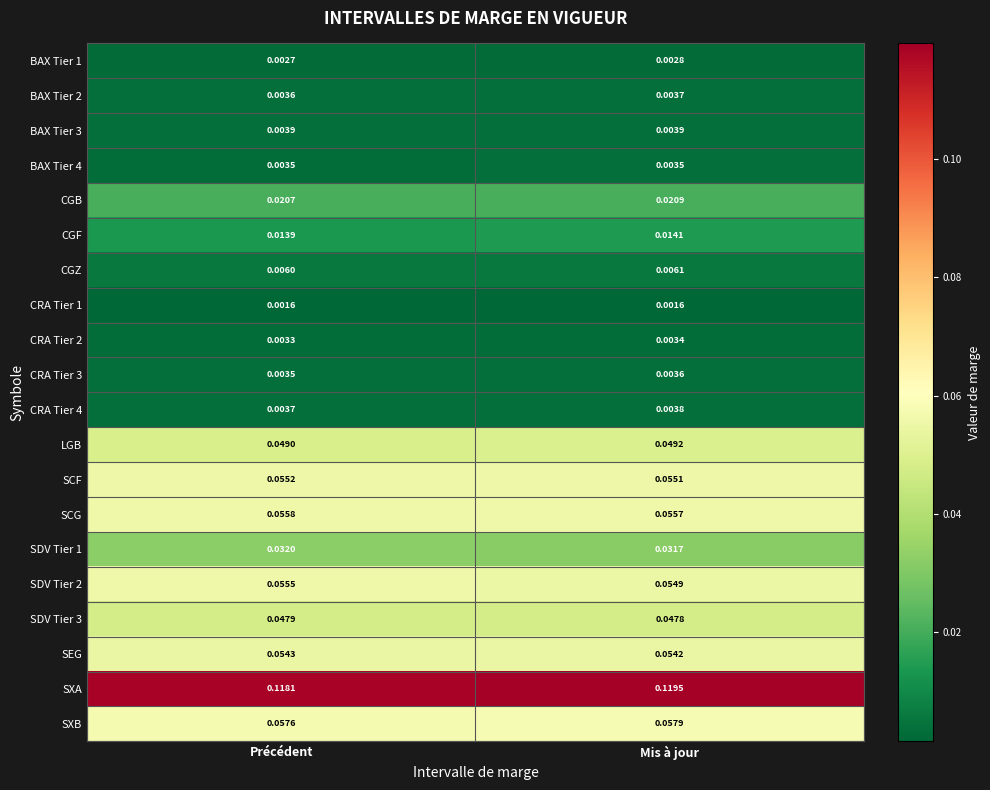

At which category is the sum across all series the highest?

Mis à jour